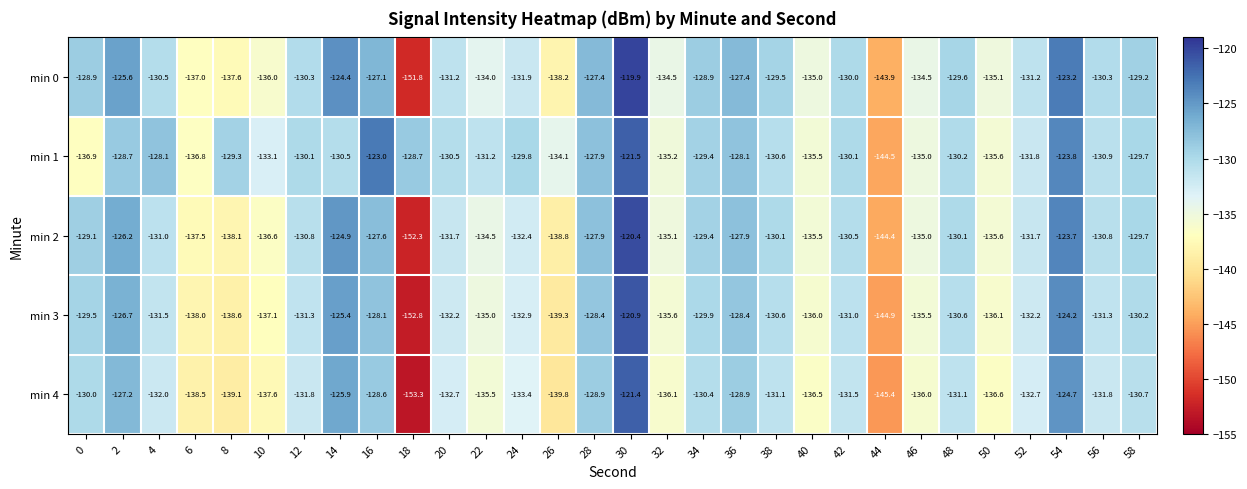

At 54, list the series in order from smallest to largest.

min 4, min 3, min 1, min 2, min 0